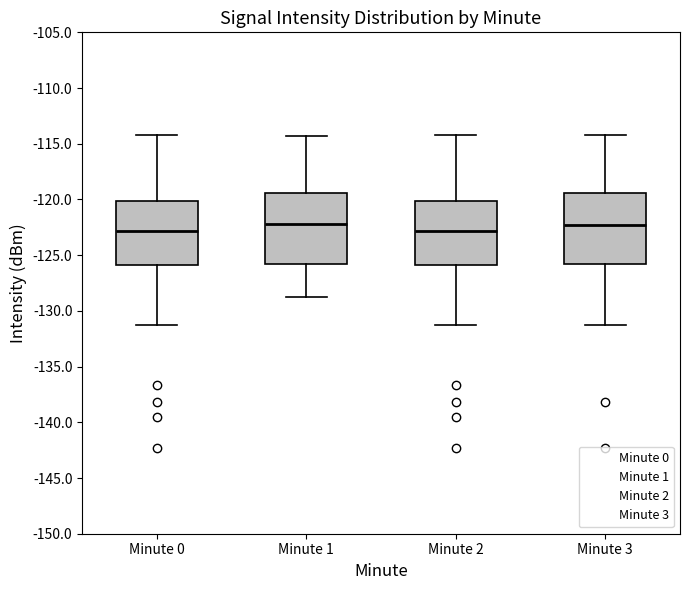

Reading left to right, transcribe this box plot: for each box, give where its median line is, the range the box spans, and where its two whiskers end, as read against the y-axis. The values are not printed on the chart, so give them approximately, as read against the axis.

Minute 0: median -123.0, box -126.0 to -120.0, whiskers -131.5 to -114.0
Minute 1: median -122.0, box -126.0 to -119.5, whiskers -129.0 to -114.5
Minute 2: median -123.0, box -126.0 to -120.0, whiskers -131.5 to -114.0
Minute 3: median -122.5, box -126.0 to -119.5, whiskers -131.5 to -114.0